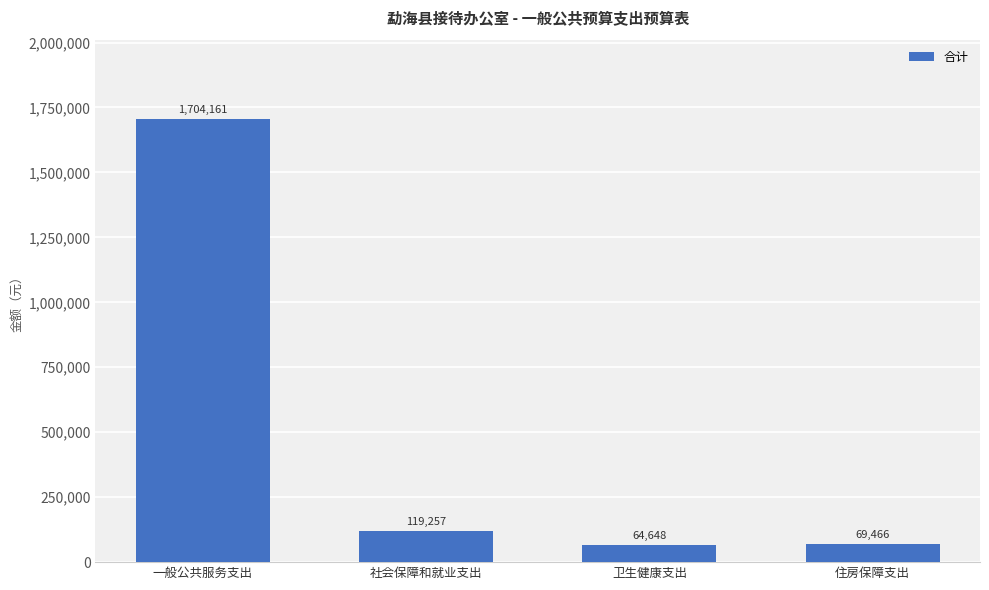

The value at 一般公共服务支出 is 1704161.4. True or false?

True